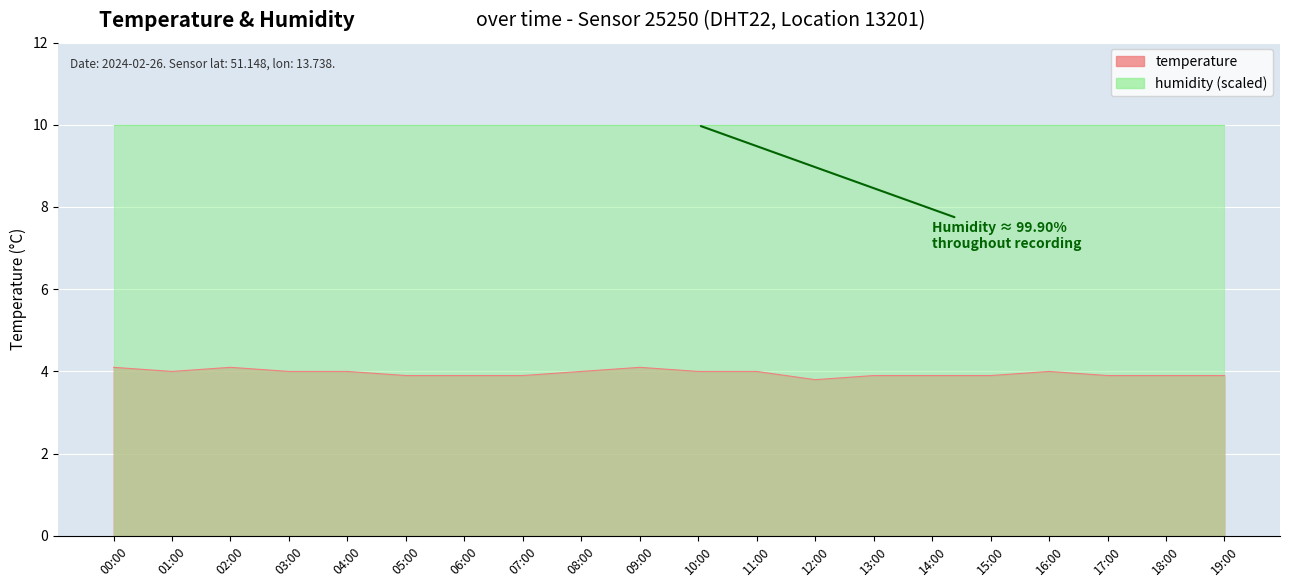

How many lines are shown in the chart?

1